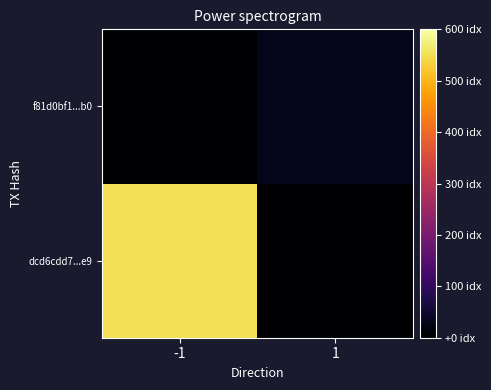

How many series are shown in this chart?

2